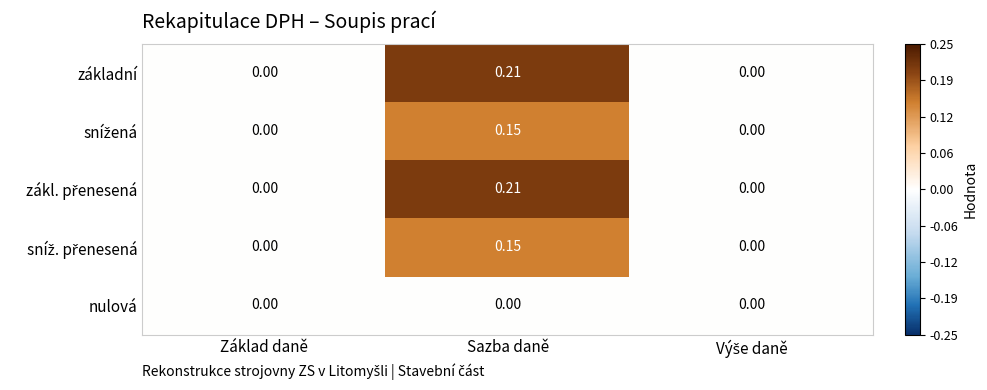

At which category is the sum across all series the highest?

Sazba daně